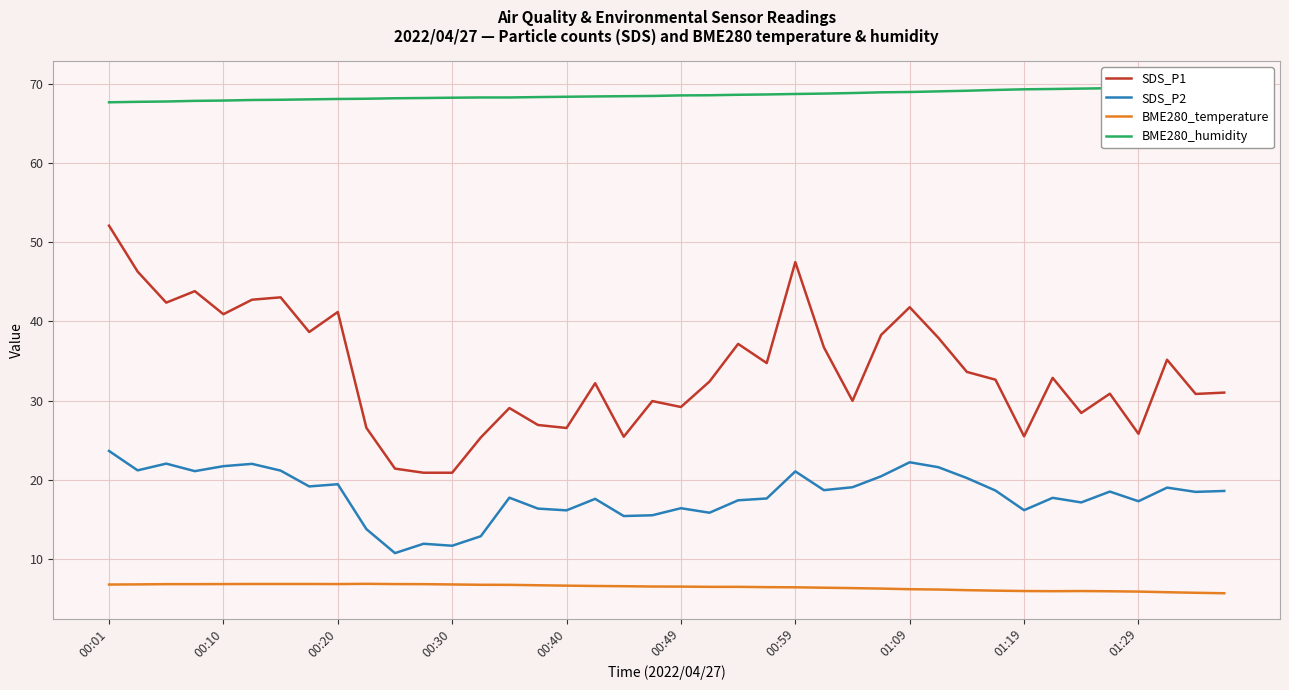

What is the sum of all BME280_temperature values?

258.0